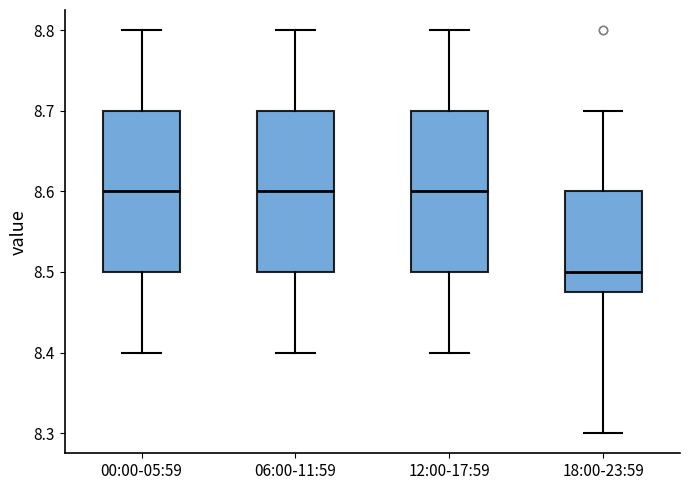

Reading left to right, read every box against the y-axis: the position of its median line, the range the box covers, and the ends of its whiskers. The values are not printed on the chart, so give them approximately, as read against the axis.

00:00-05:59: median 8.60, box 8.50 to 8.70, whiskers 8.40 to 8.80
06:00-11:59: median 8.60, box 8.50 to 8.70, whiskers 8.40 to 8.80
12:00-17:59: median 8.60, box 8.50 to 8.70, whiskers 8.40 to 8.80
18:00-23:59: median 8.50, box 8.48 to 8.60, whiskers 8.30 to 8.70